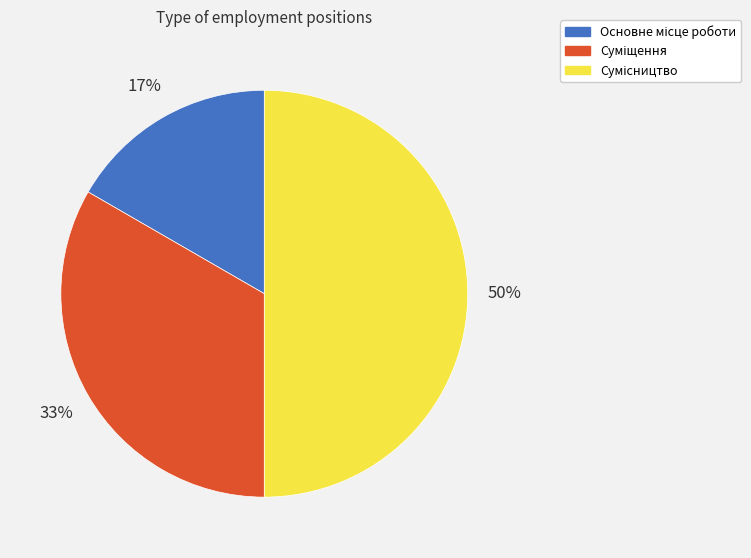

To the nearest percent, what is the average slice percentage?

33%